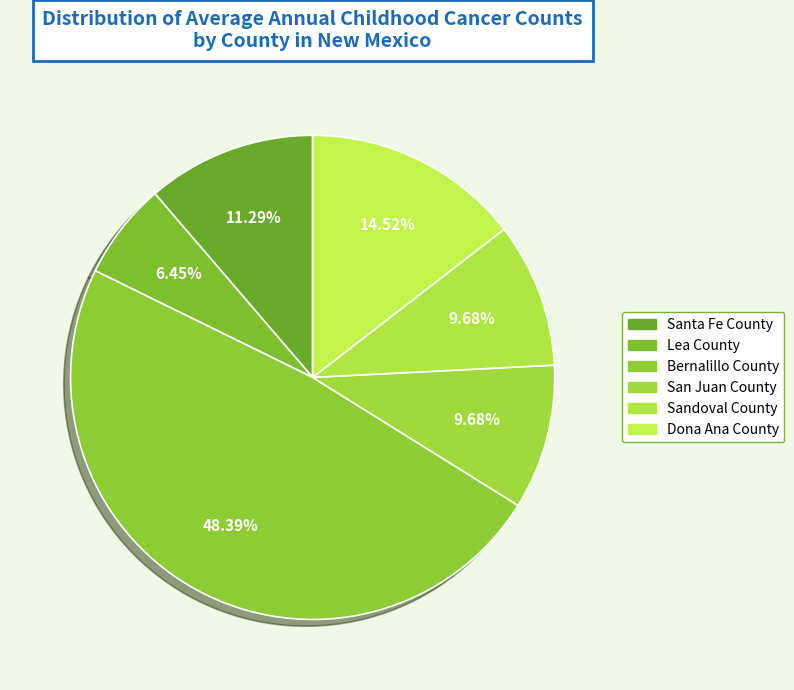

Is it true that San Juan County is 10% of the pie?

True